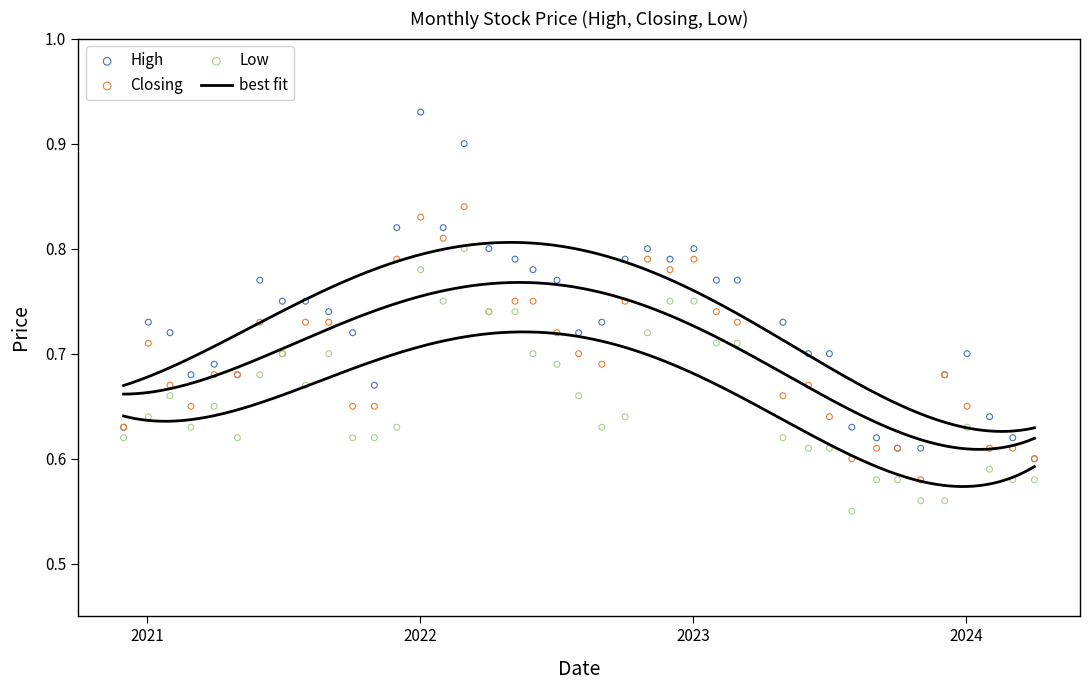

Which series reaches the minimum Y coordinate?

Low